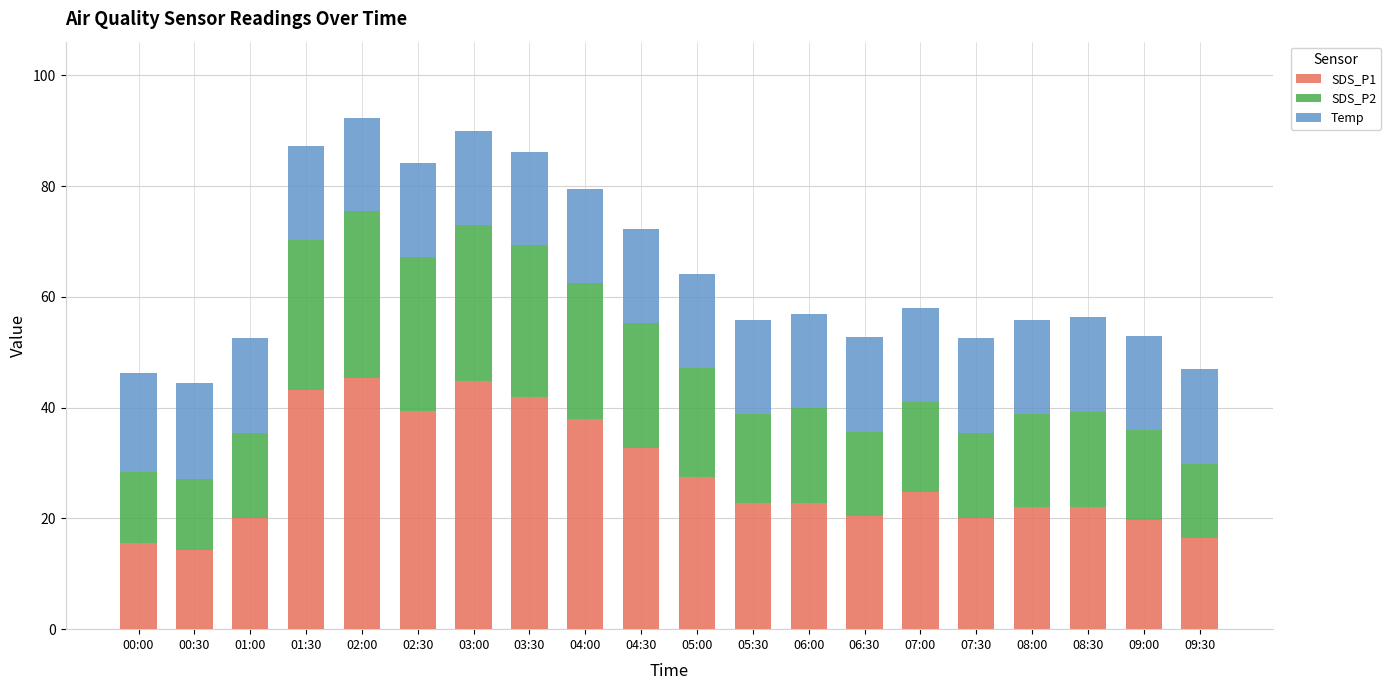

Is it true that SDS_P1 equals 9.9 at 06:30?

False